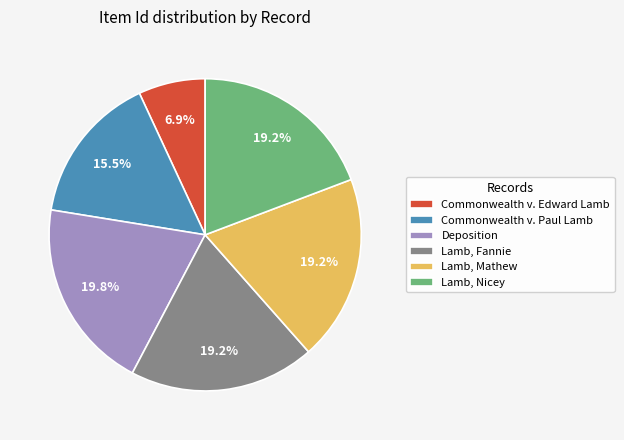

The Deposition slice represents 20% of the pie. True or false?

True